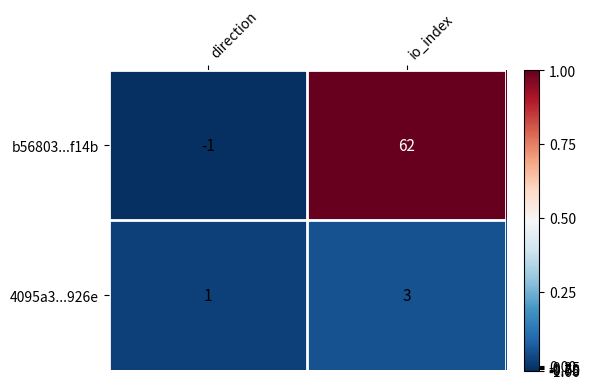

Which label corresponds to the smallest value in the chart?

direction